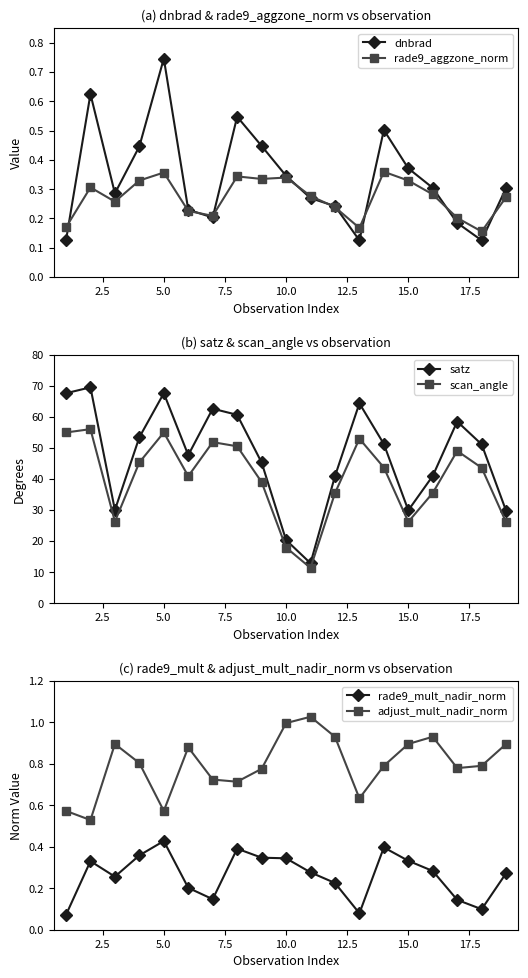

What is the value of the satz point at the 15th from the left?

29.9